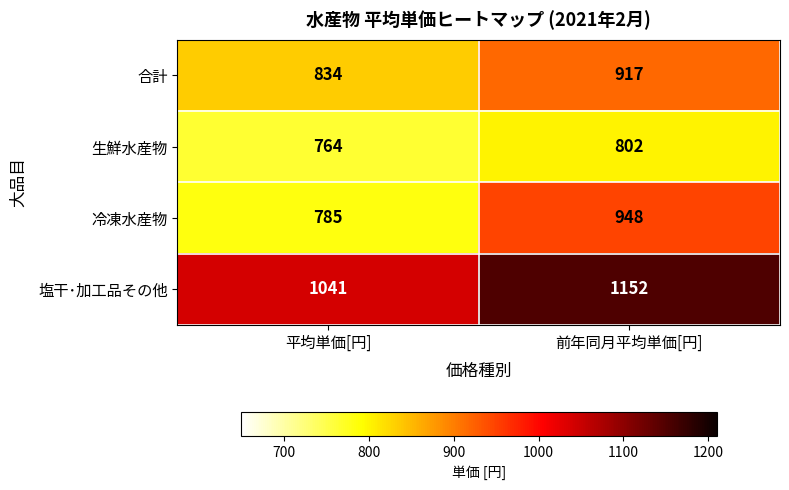

At which label is 生鮮水産物 closest to 783?

平均単価[円]